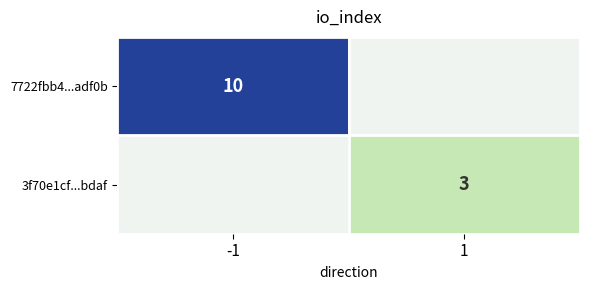

How many categories are shown in the chart?

2